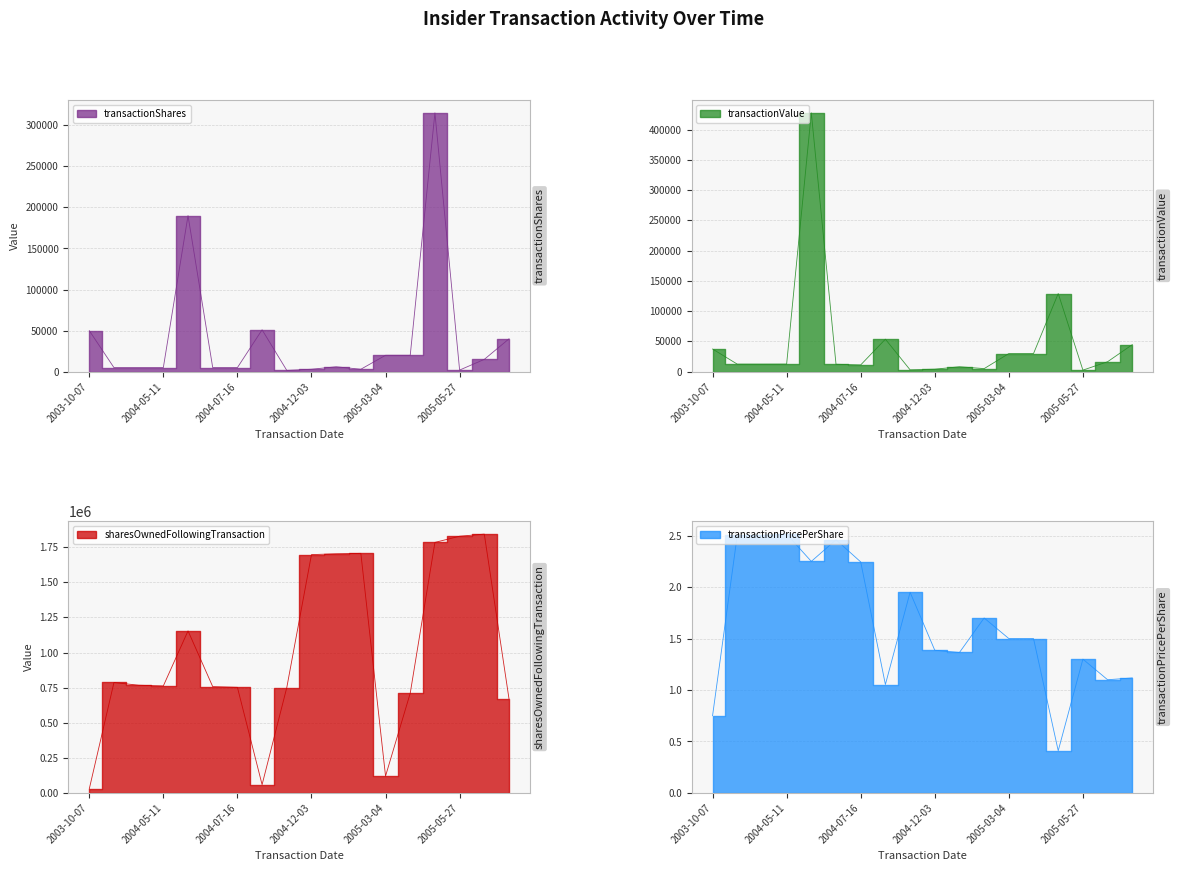

What is the spread (max minus min) of values at 2004-06-07?

757096.5